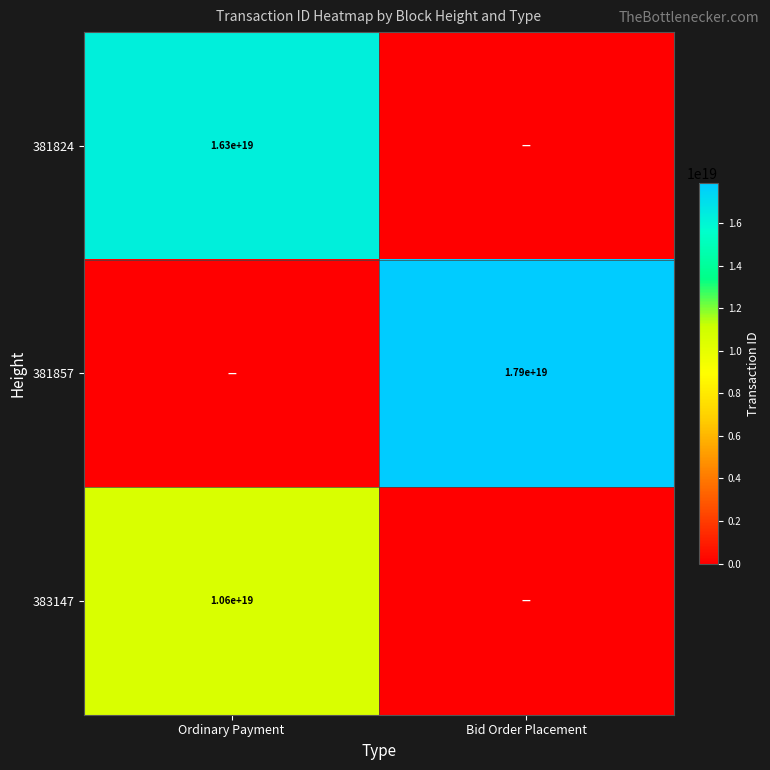

The value of 383147 at Ordinary Payment is 18638332668215582720. True or false?

False